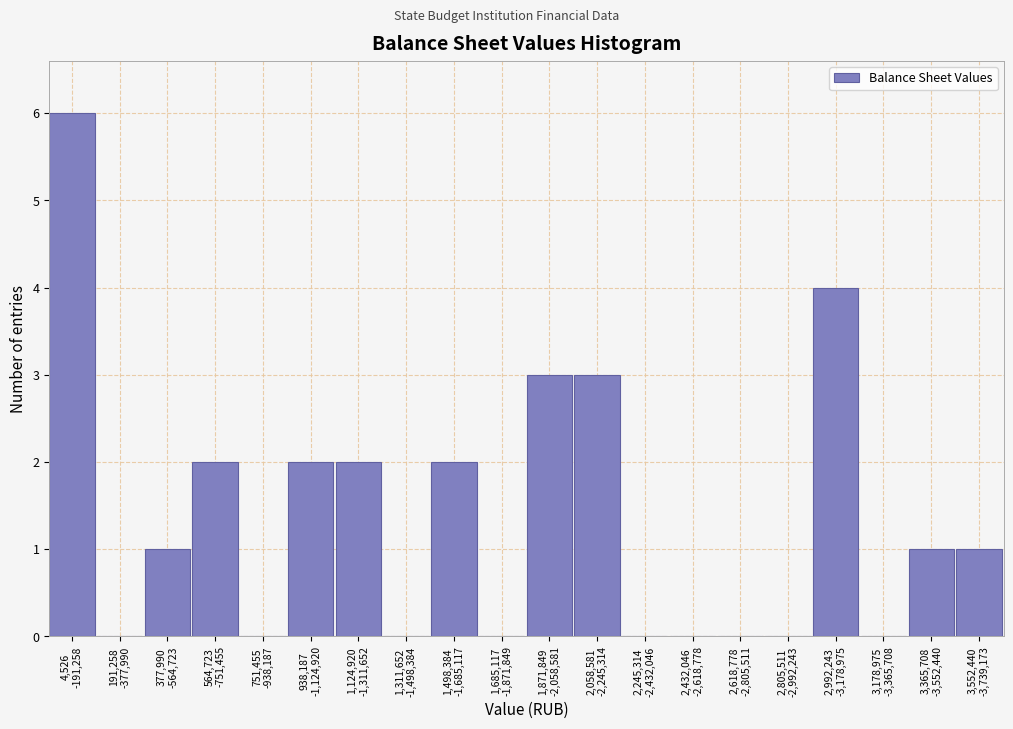

What is the maximum value shown in the chart?

6